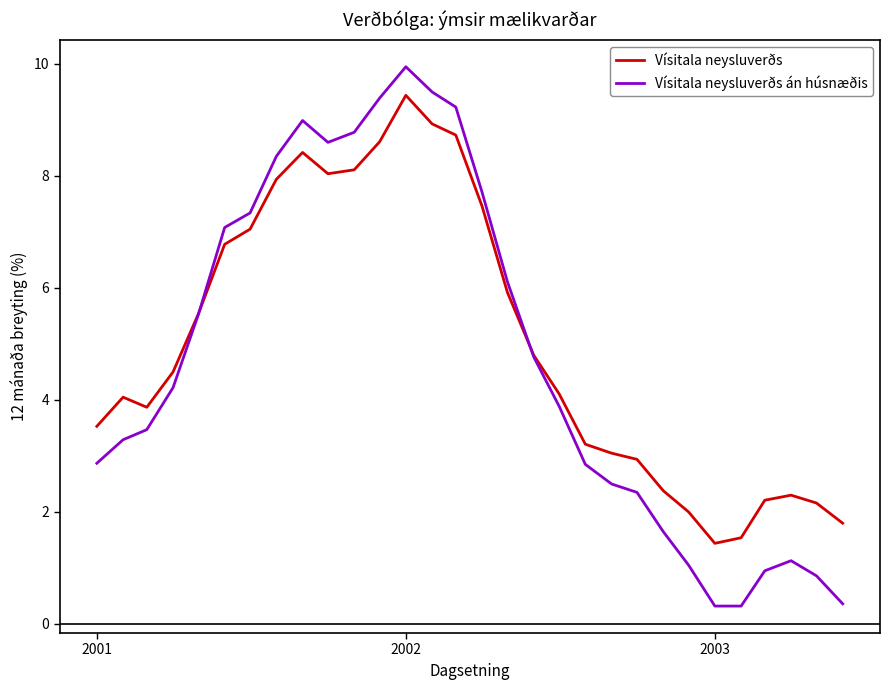

Count the number of data series in this chart.

2